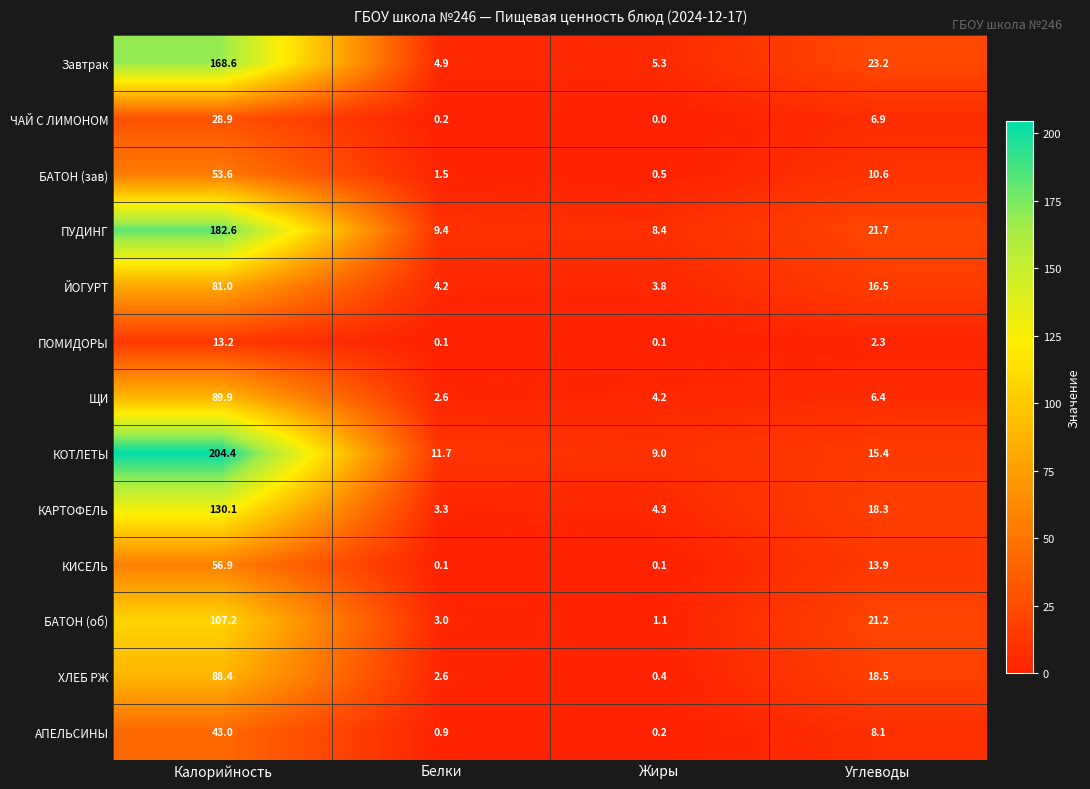

Where is КИСЕЛЬ nearest to the value 28?

Углеводы